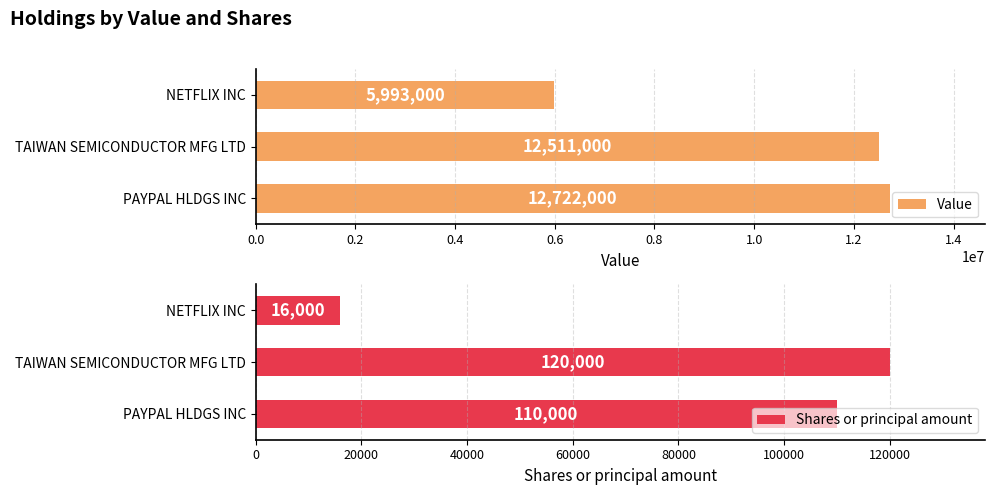

Rank the series by their average value, from highest to lowest.

Value, Shares or principal amount